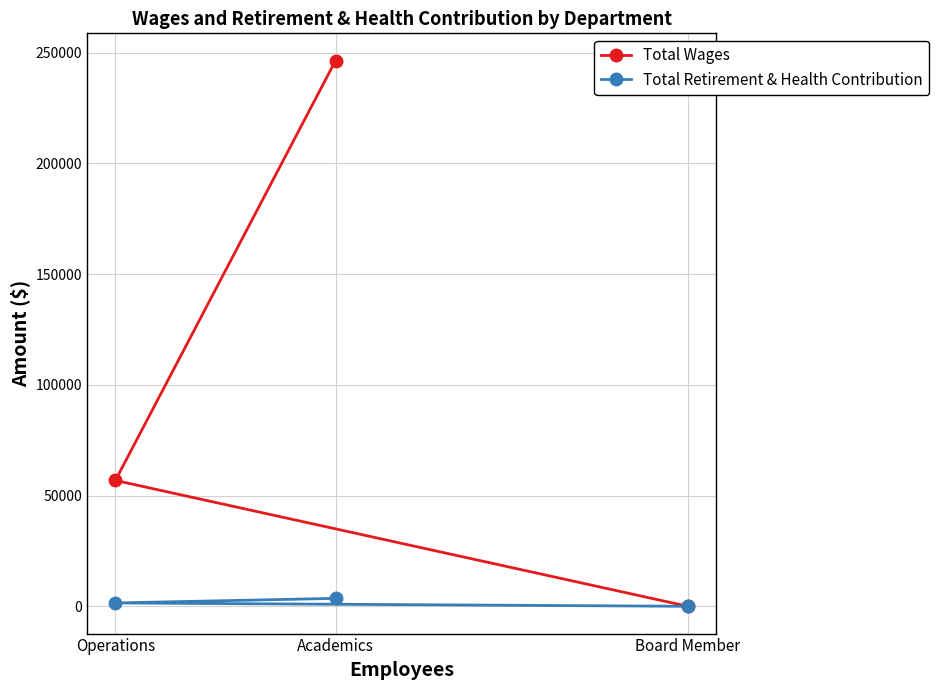

At how many categories does at least one series exceed 113540?

1